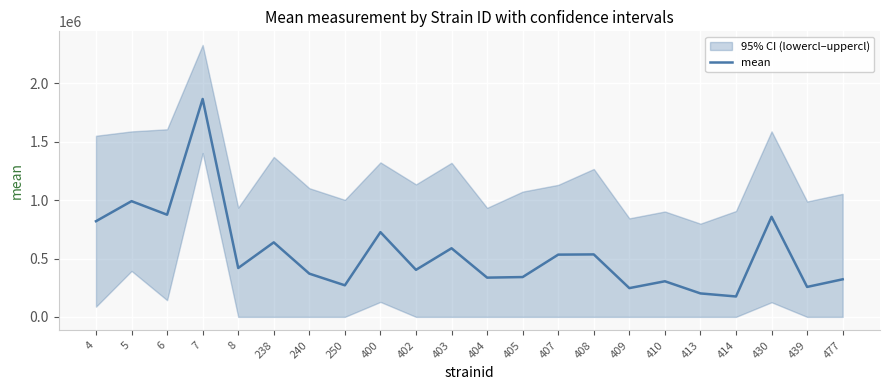

What is the ratio of the value at 407 to the value at 477?

1.7